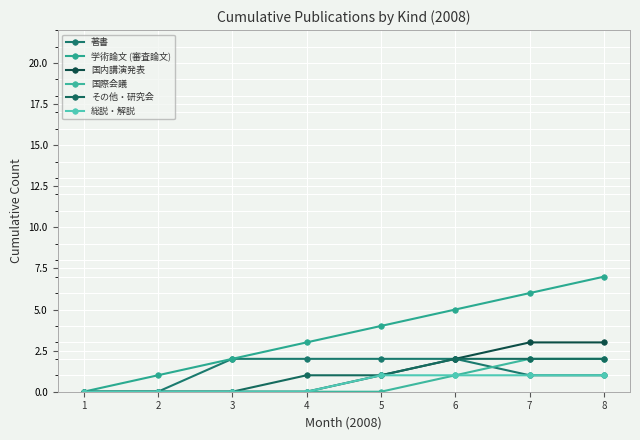

Does the chart have visible grid lines?

Yes